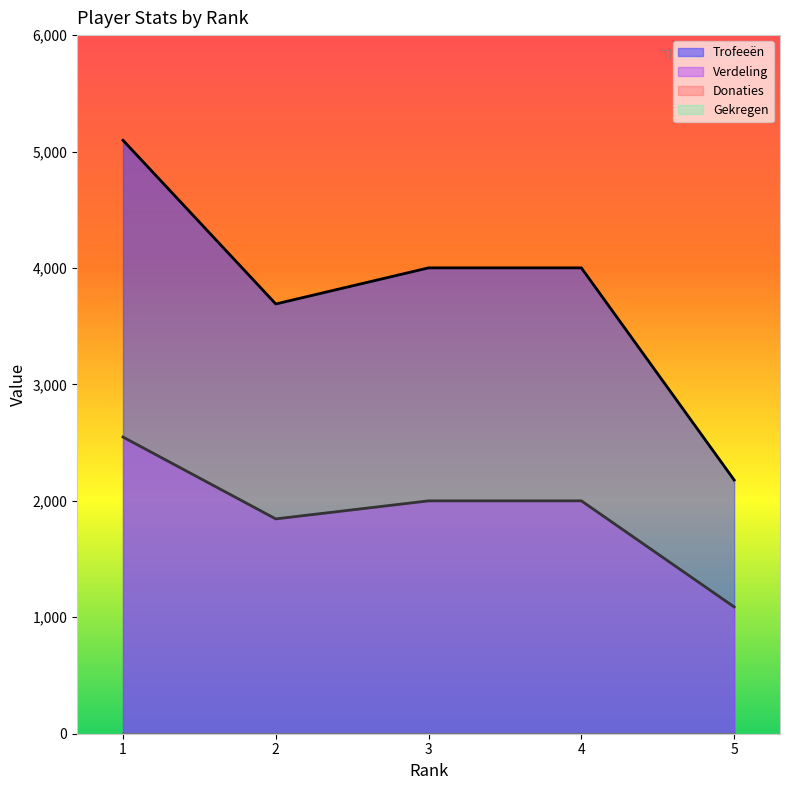

At 5, list the series in order from largest to smallest.

Trofeeën, Verdeling